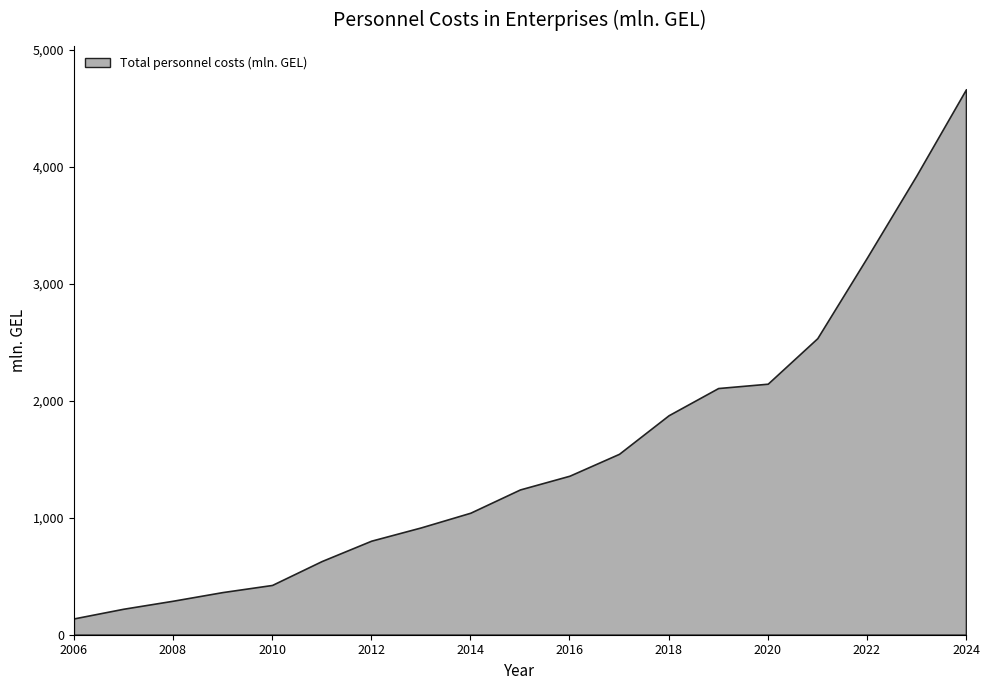

True or false: Limited liability companies and Joint liability companies cross at least once.

False